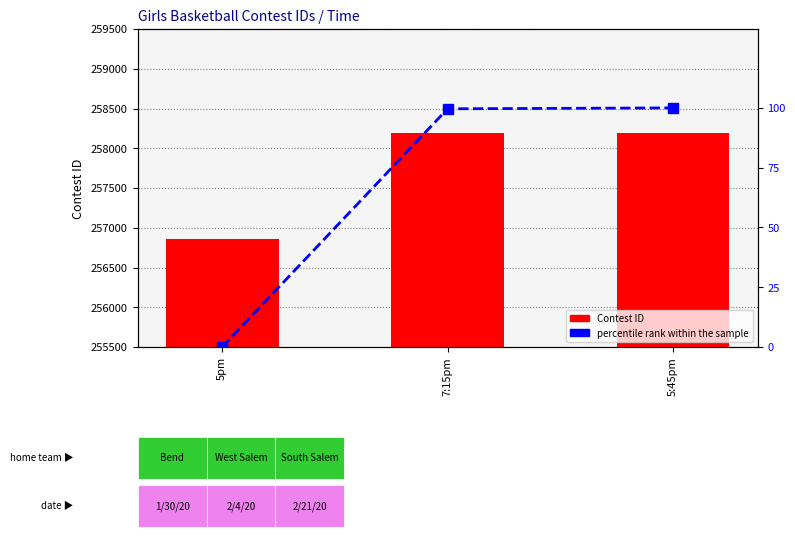

What is the difference between the maximum and second lowest values in the percentile rank within the sample series?

0.4